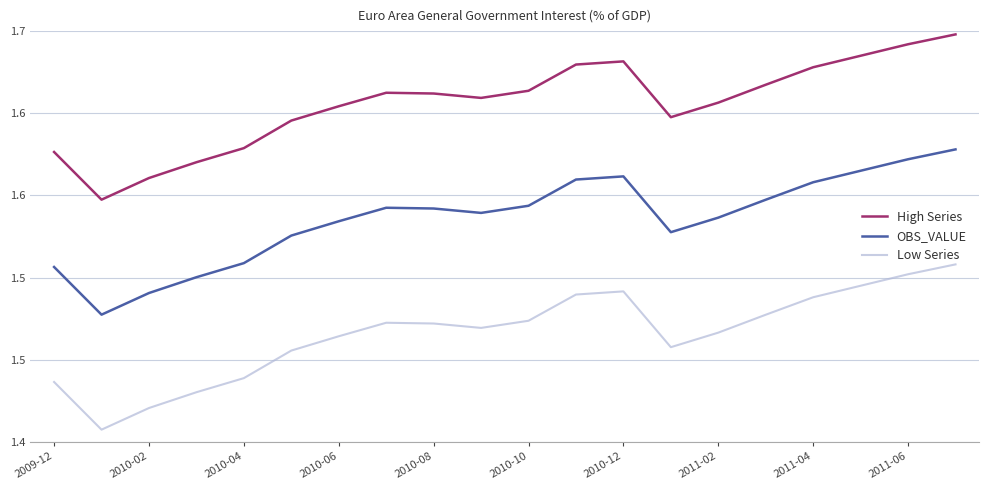

At how many categories does at least one series exceed 1?

20